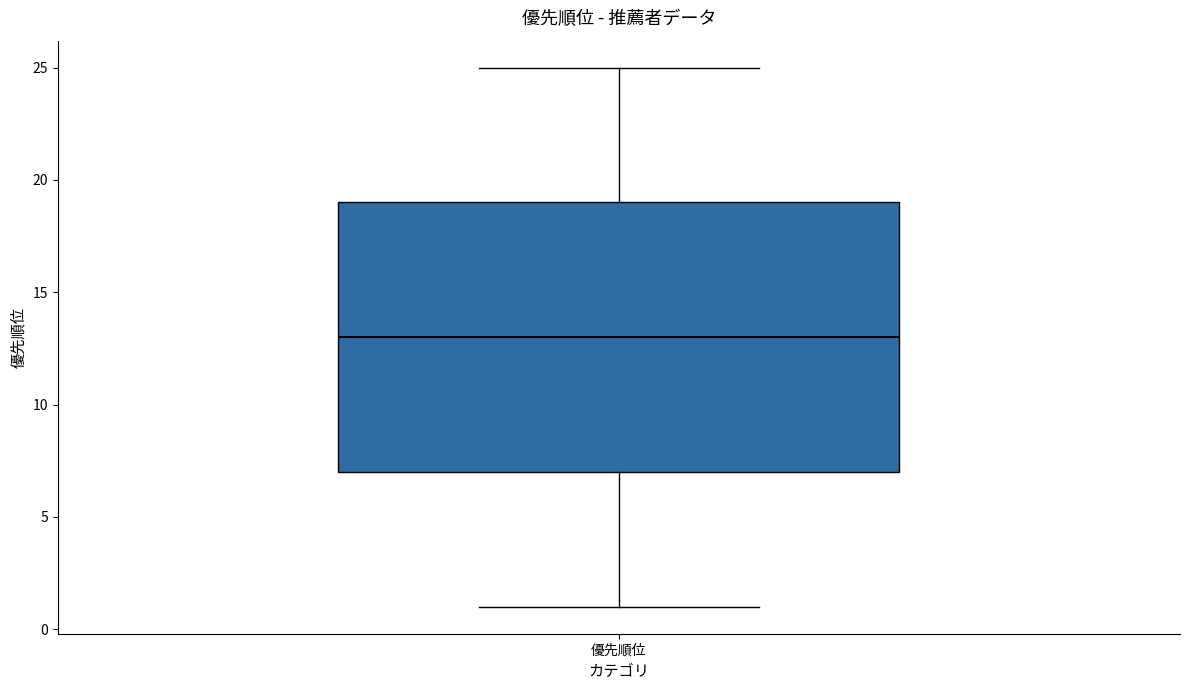

Where is the upper edge of the box for 優先順位 on the y-axis? The values are not printed on the chart, so give them approximately, as read against the axis.

19